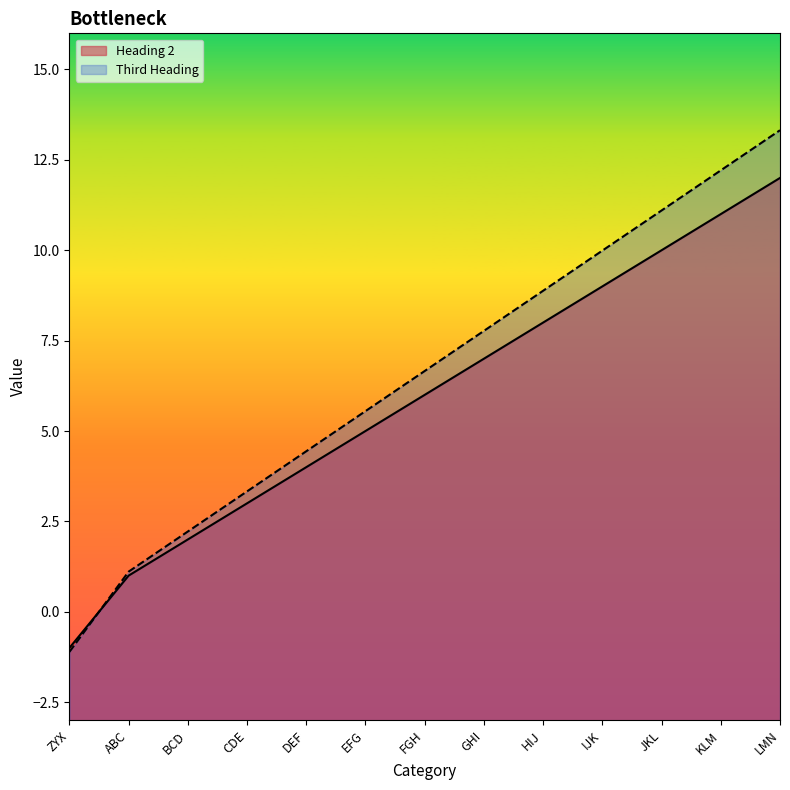

At GHI, list the series in order from largest to smallest.

Third Heading, Heading 2